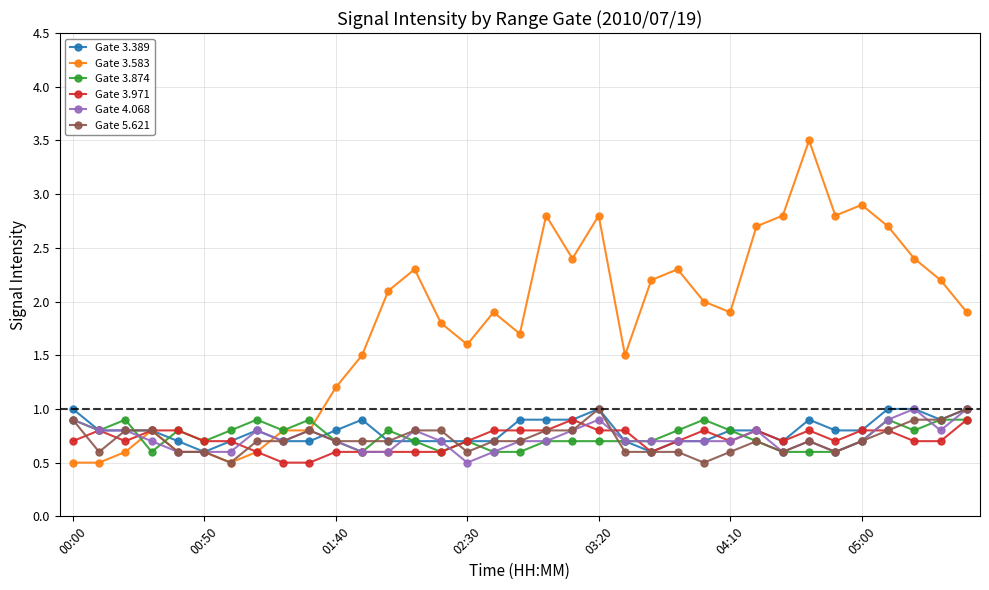

Which series has the largest range (max minus min)?

Gate 3.583